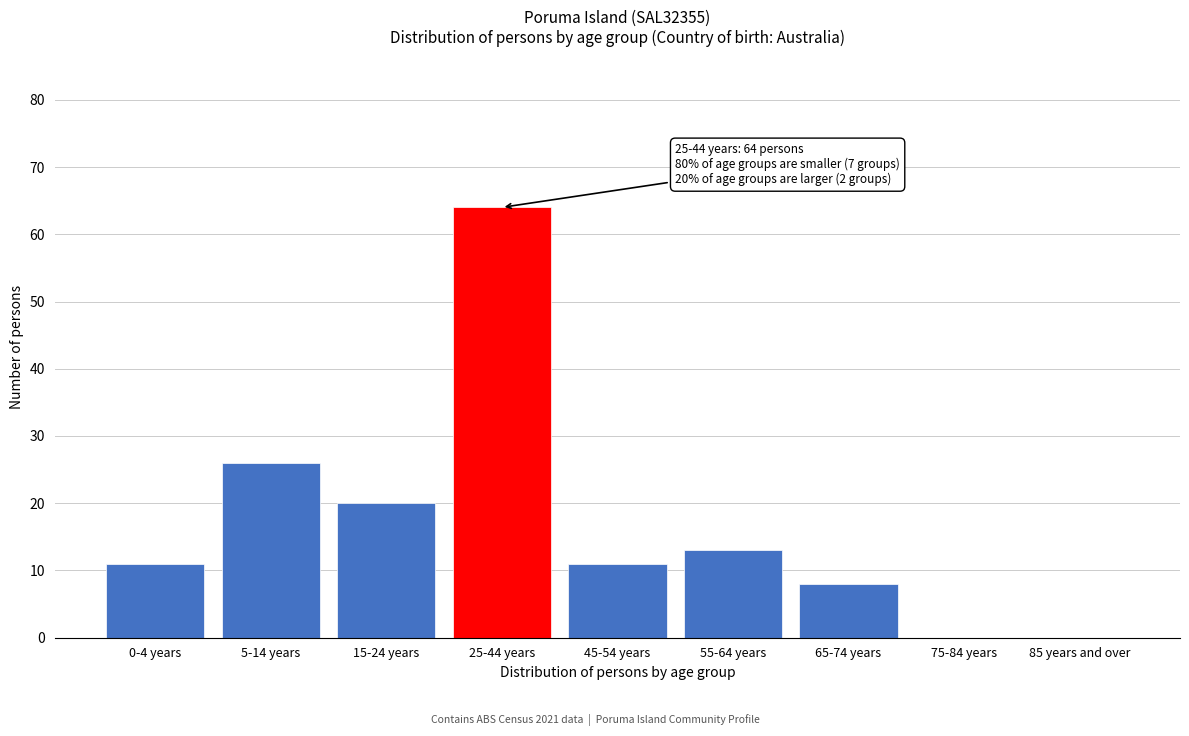

Reading left to right, transcribe all the data shown in this chart.

0-4 years=11	5-14 years=26	15-24 years=20	25-44 years=64	45-54 years=11	55-64 years=13	65-74 years=8	75-84 years=0	85 years and over=0